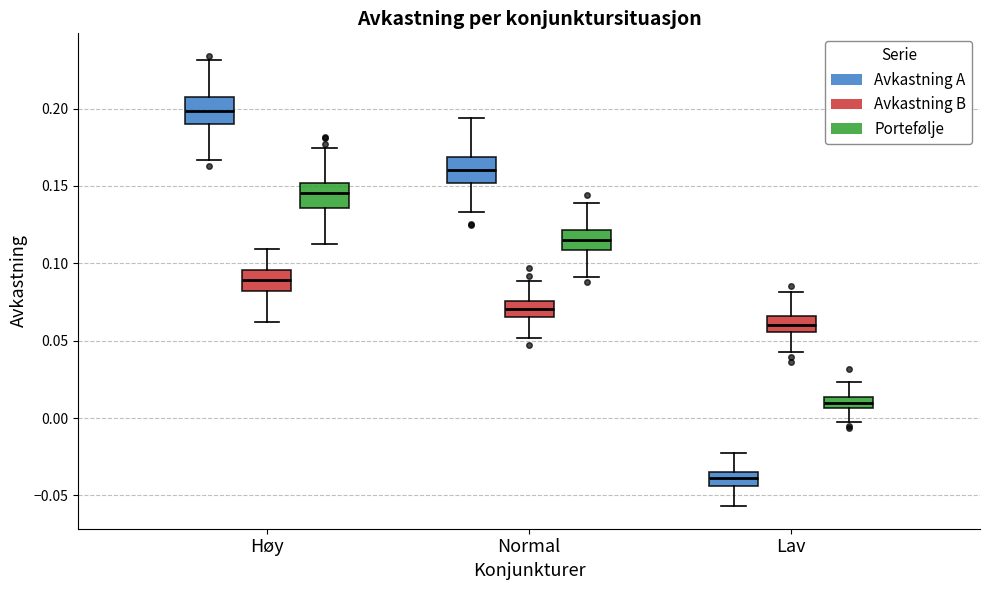

Where is the upper edge of the box for Normal (Avkastning A) on the y-axis? The values are not printed on the chart, so give them approximately, as read against the axis.

0.170